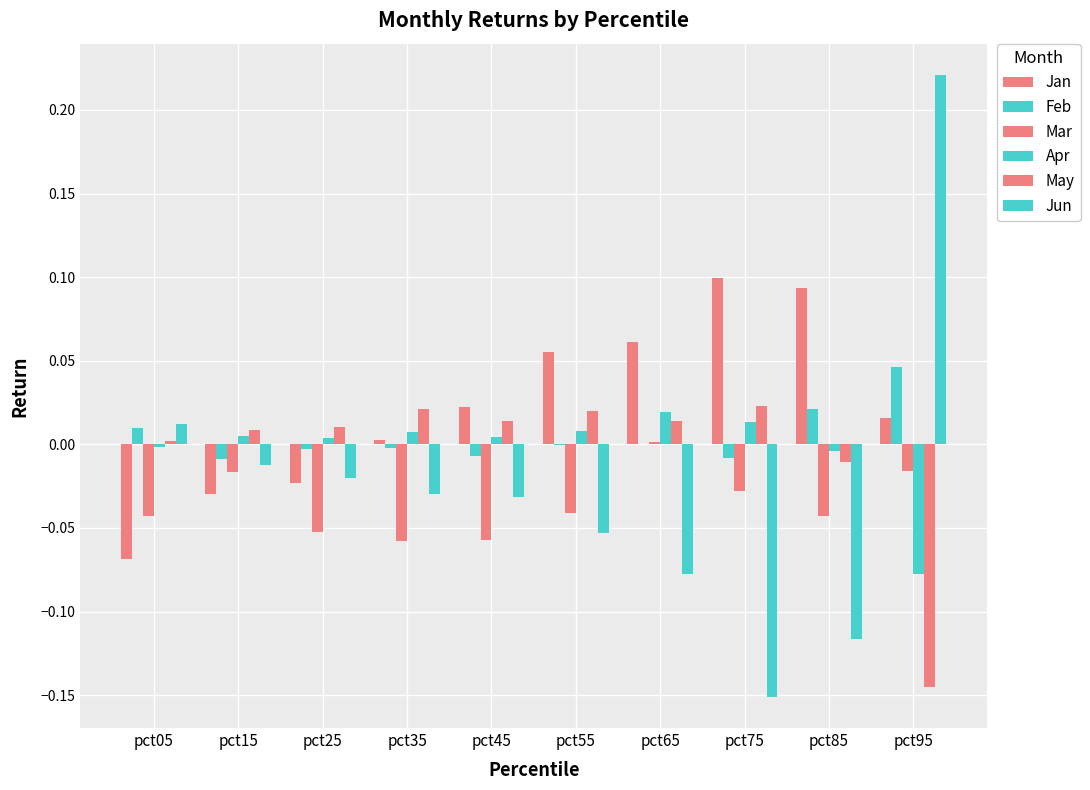

Reading right to left, extract all data points from this chart.

Jan: 0.0	0.1	0.1	0.1	0.1	0.0	0.0	-0.0	-0.0	-0.1
Feb: 0.0	0.0	-0.0	0.0	-0.0	-0.0	-0.0	-0.0	-0.0	0.0
Mar: -0.0	-0.0	-0.0	0.0	-0.0	-0.1	-0.1	-0.1	-0.0	-0.0
Apr: -0.1	-0.0	0.0	0.0	0.0	0.0	0.0	0.0	0.0	-0.0
May: -0.1	-0.0	0.0	0.0	0.0	0.0	0.0	0.0	0.0	0.0
Jun: 0.2	-0.1	-0.2	-0.1	-0.1	-0.0	-0.0	-0.0	-0.0	0.0